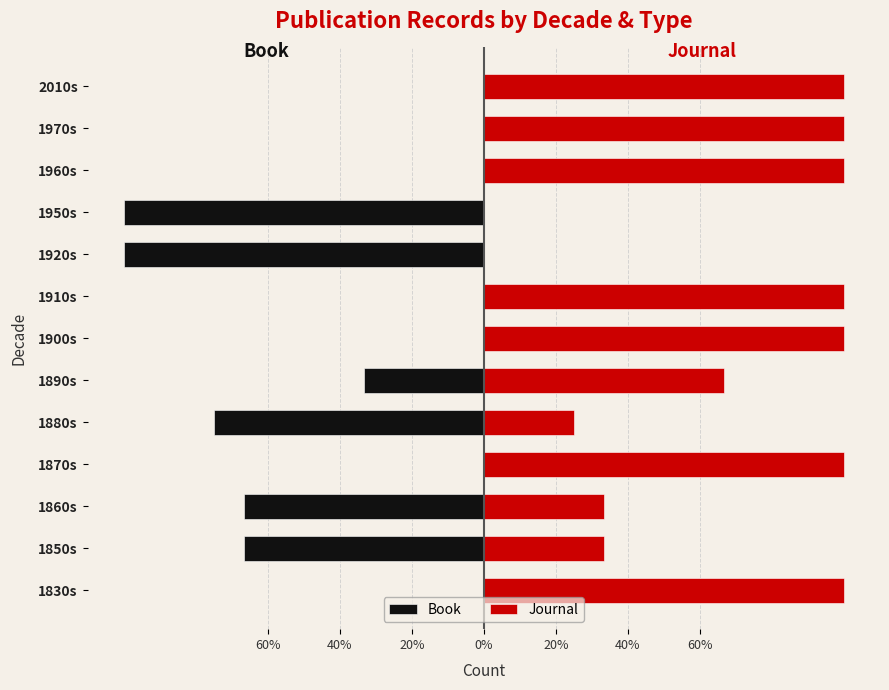

What is the difference between the highest and lowest values at 11?

100.0